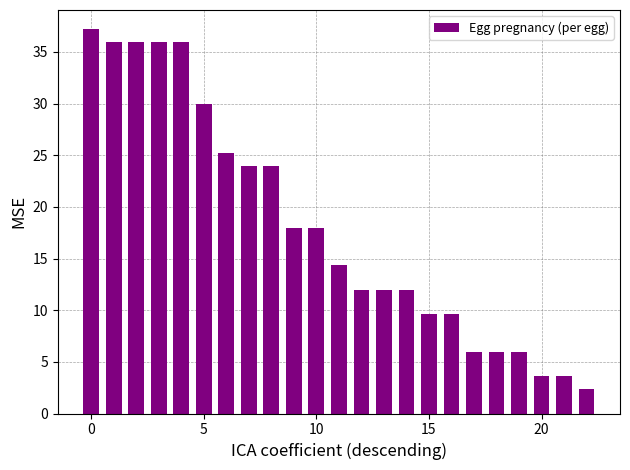

What is the sum of all values?

417.6